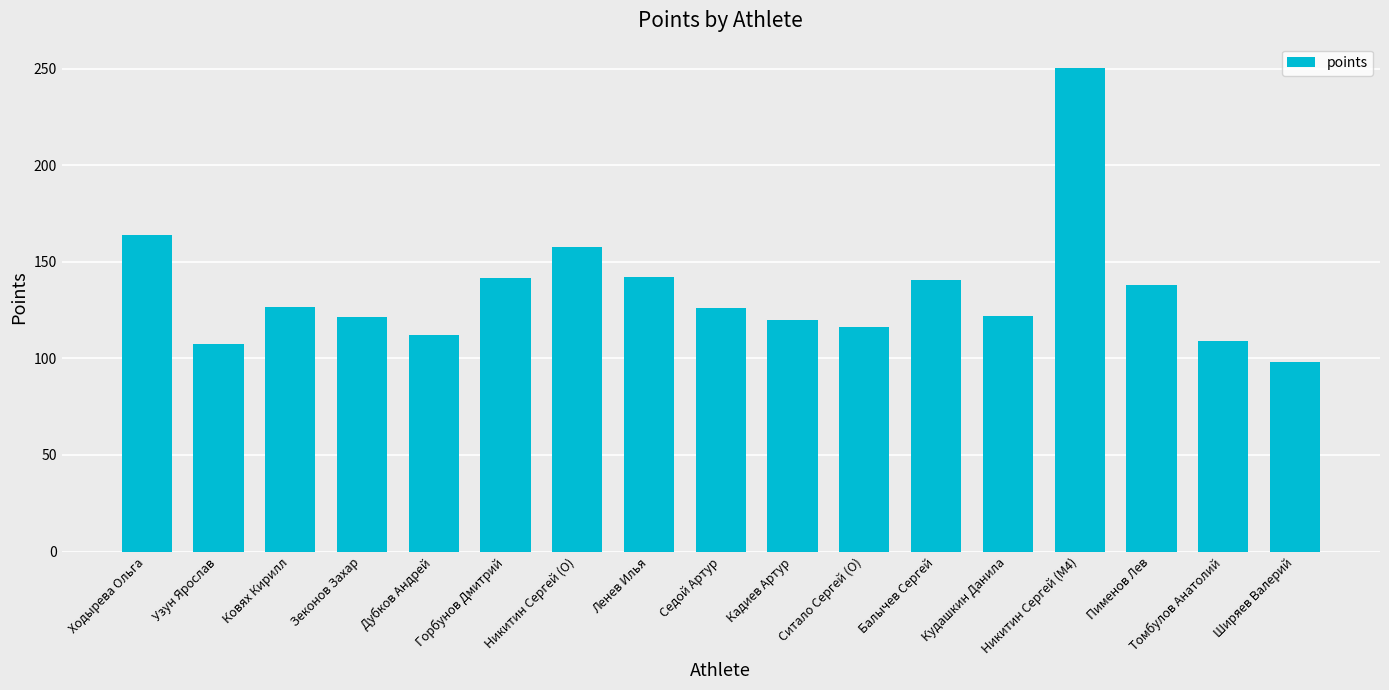

The value at Седой Артур is 126.1. True or false?

True